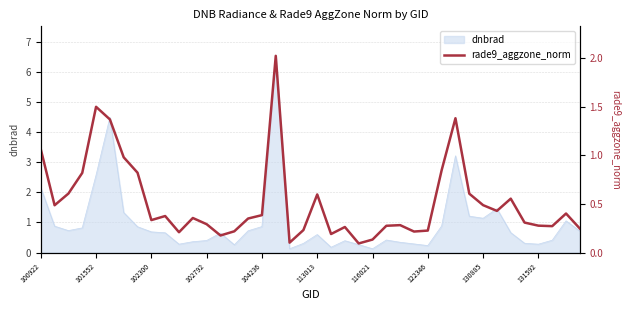

The value at 25 is 0.3. True or false?

True